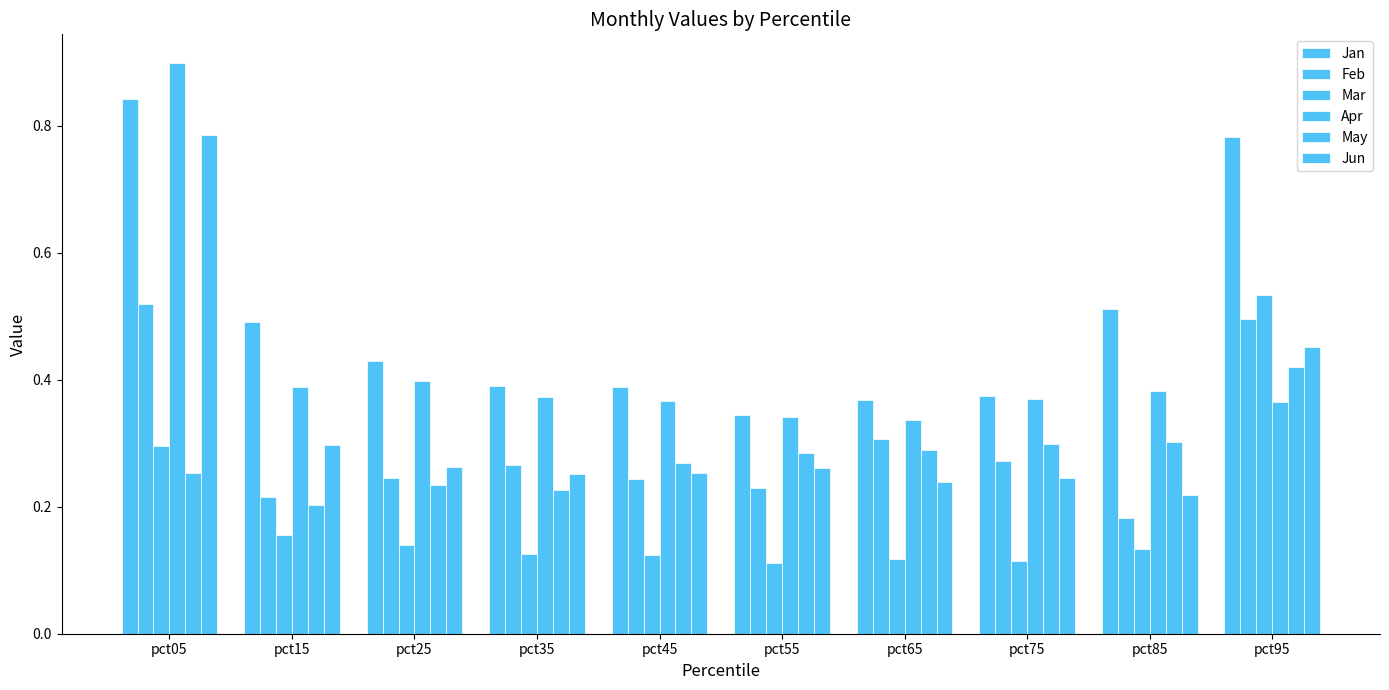

Count the number of categories in the chart.

10